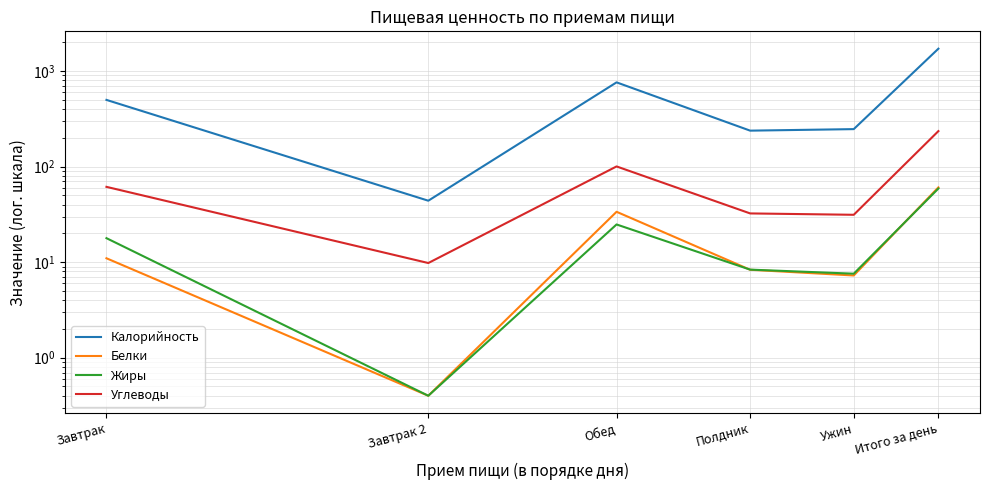

Reading right to left, what are all the values shown in this chart?

Калорийность: Итого за день=1716.2	Ужин=247.0	Полдник=238.1	Обед=762.3	Завтрак 2=44.0	Завтрак=499.5
Белки: Итого за день=60.7	Ужин=7.3	Полдник=8.3	Обед=33.7	Завтрак 2=0.4	Завтрак=11.0
Жиры: Итого за день=59.0	Ужин=7.6	Полдник=8.4	Обед=24.8	Завтрак 2=0.4	Завтрак=17.8
Углеводы: Итого за день=235.5	Ужин=31.3	Полдник=32.4	Обед=100.5	Завтрак 2=9.8	Завтрак=61.4